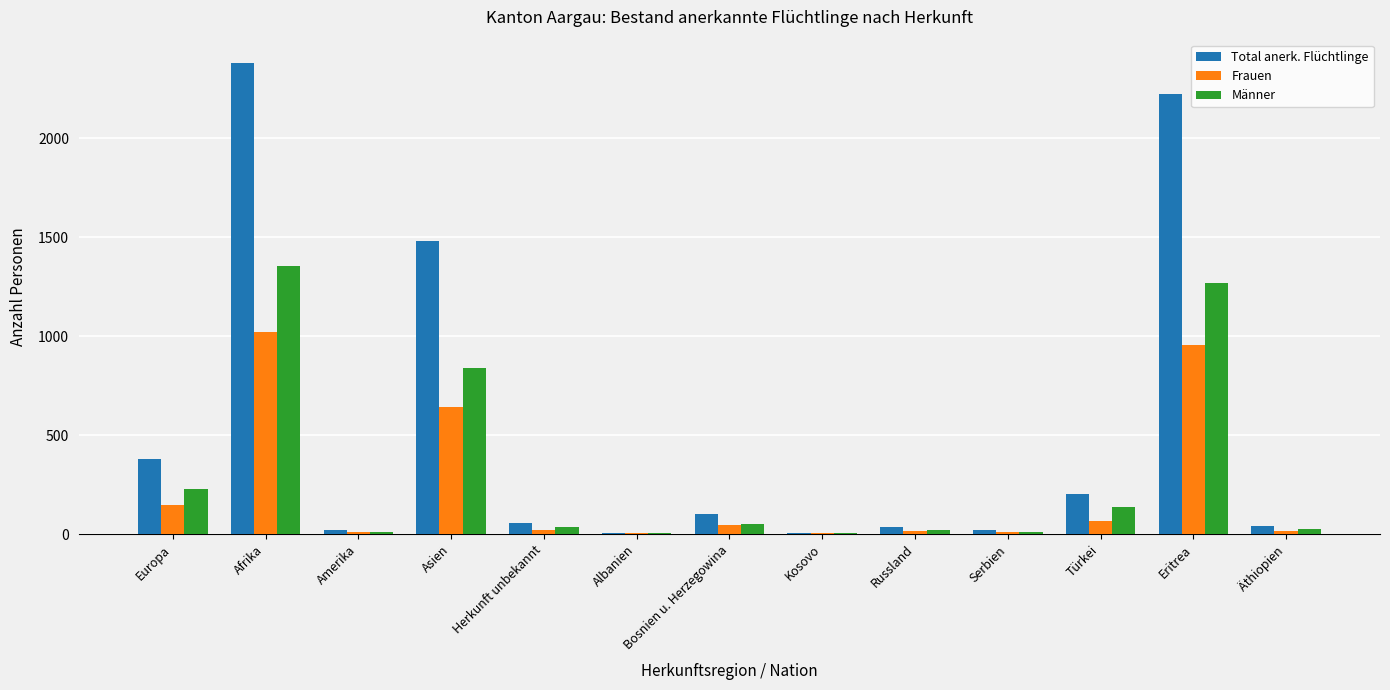

What is the maximum value for Total anerk. Flüchtlinge?

2379